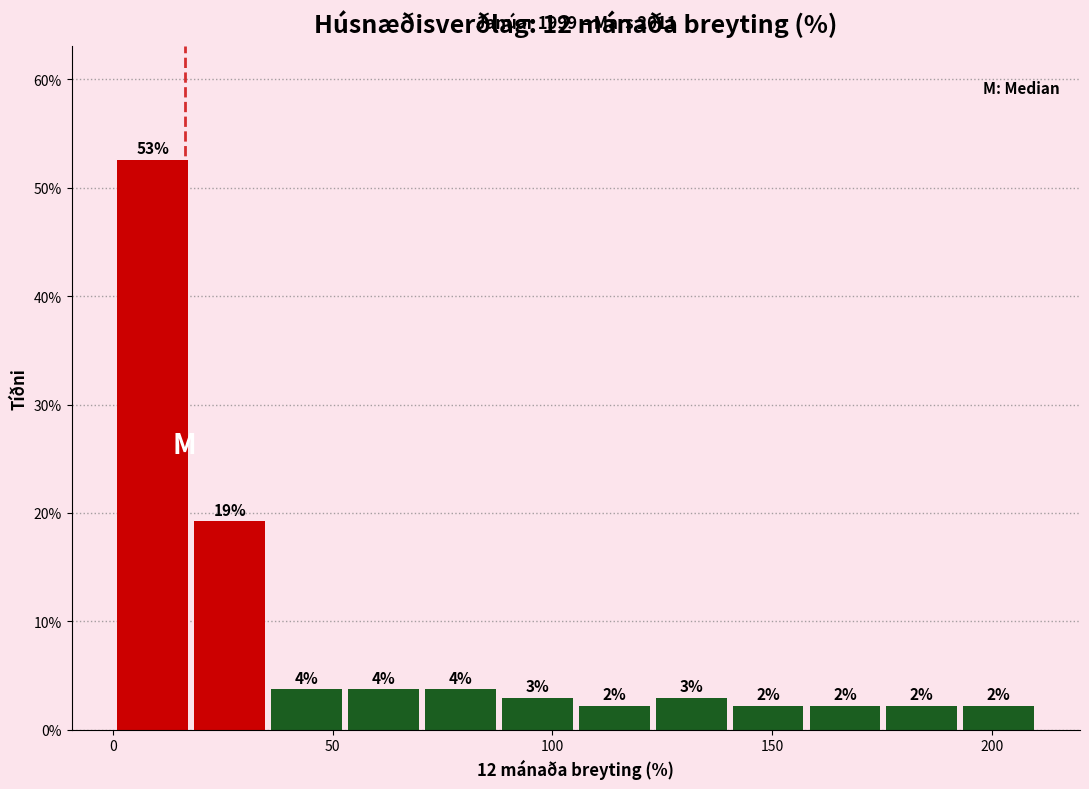

Read against the x-axis, roughly where is the centre of the tallest bar?

10